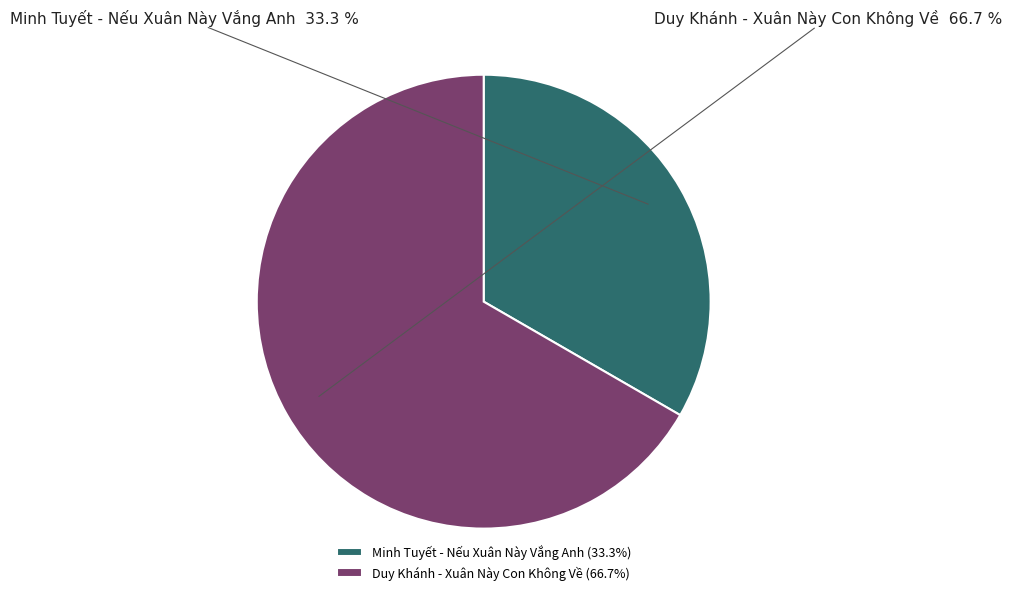

Is it true that Minh Tuyết - Nếu Xuân Này Vắng Anh is 19% of the pie?

False